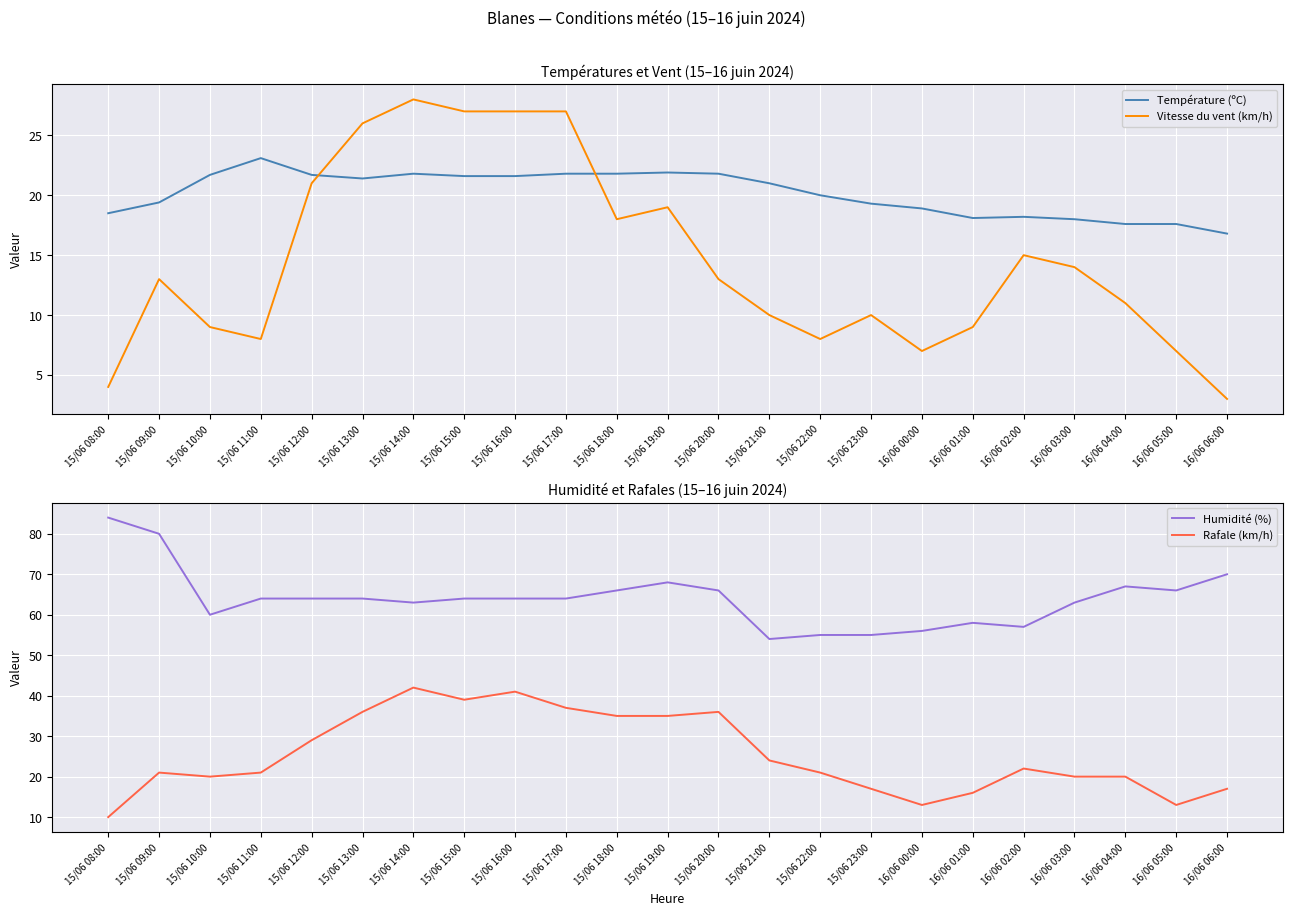

Reading left to right, list all the values displayed in this chart.

Température (ºC): 18.5	19.4	21.7	23.1	21.7	21.4	21.8	21.6	21.6	21.8	21.8	21.9	21.8	21.0	20.0	19.3	18.9	18.1	18.2	18.0	17.6	17.6	16.8
Vitesse du vent (km/h): 4.0	13.0	9.0	8.0	21.0	26.0	28.0	27.0	27.0	27.0	18.0	19.0	13.0	10.0	8.0	10.0	7.0	9.0	15.0	14.0	11.0	7.0	3.0
Humidité (%): 84.0	80.0	60.0	64.0	64.0	64.0	63.0	64.0	64.0	64.0	66.0	68.0	66.0	54.0	55.0	55.0	56.0	58.0	57.0	63.0	67.0	66.0	70.0
Rafale (km/h): 10.0	21.0	20.0	21.0	29.0	36.0	42.0	39.0	41.0	37.0	35.0	35.0	36.0	24.0	21.0	17.0	13.0	16.0	22.0	20.0	20.0	13.0	17.0